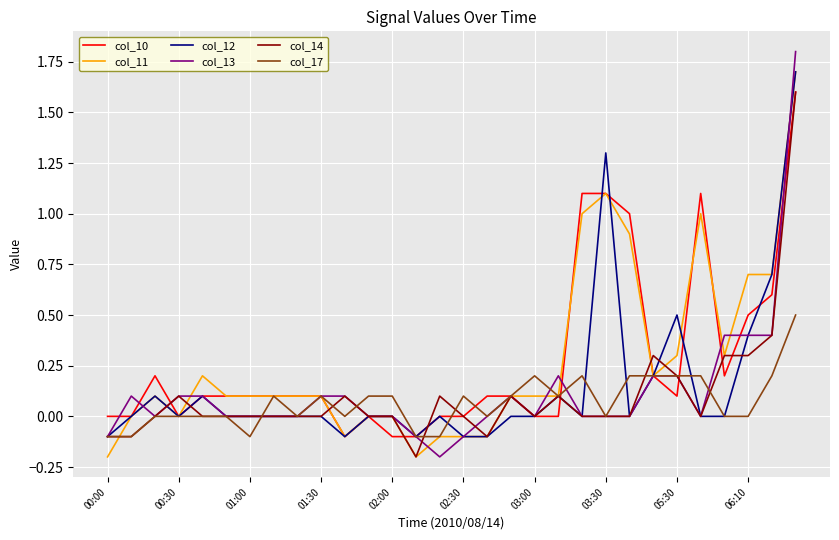

How many col_17 values are between 0 and 1?

25